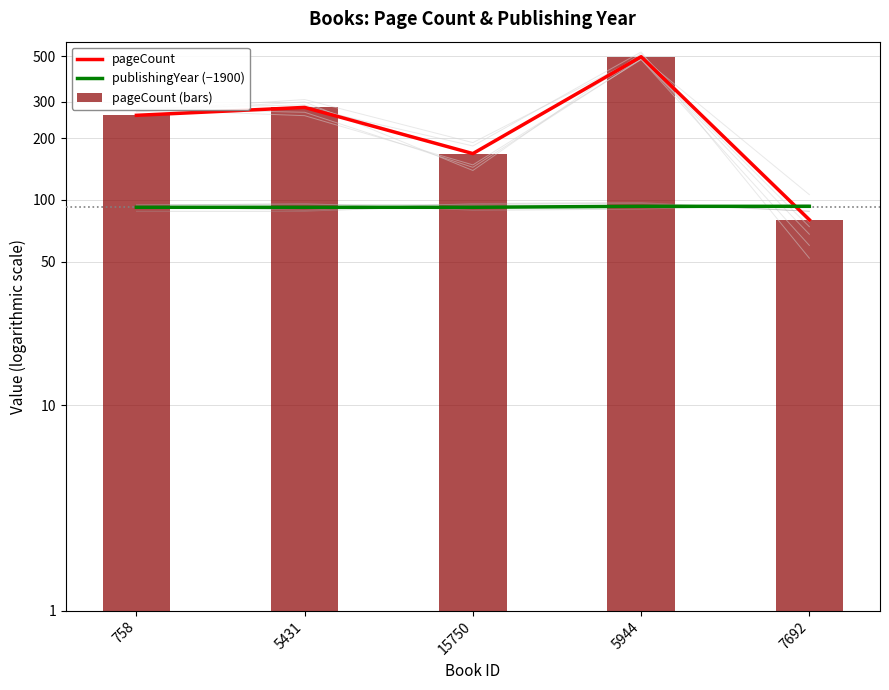

What is the difference between the maximum and minimum values in the pageCount series?

418